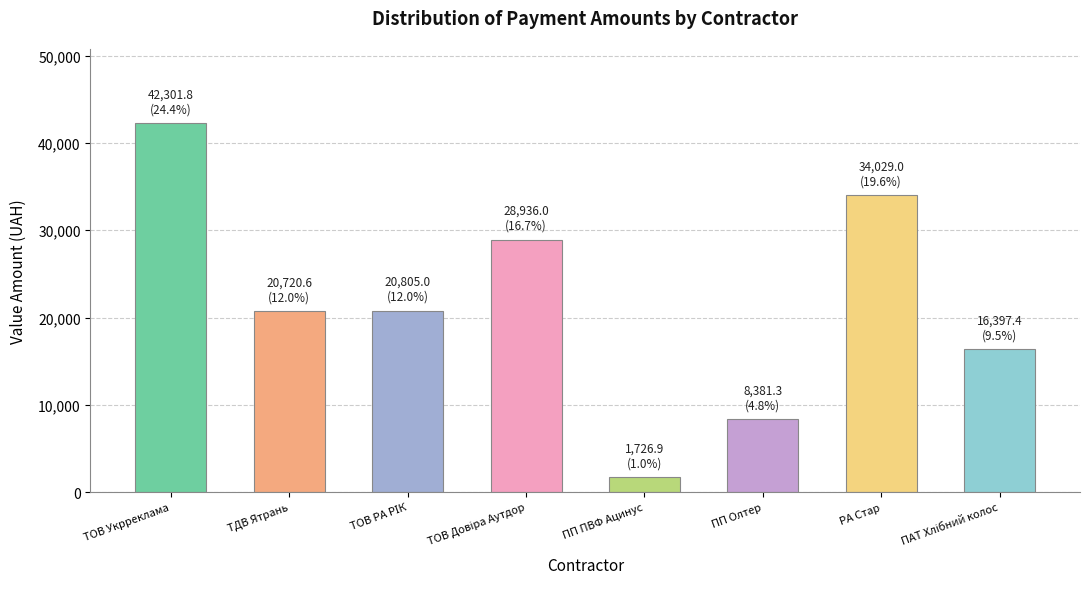

What is the value of the 5th bar from the left?

1726.9